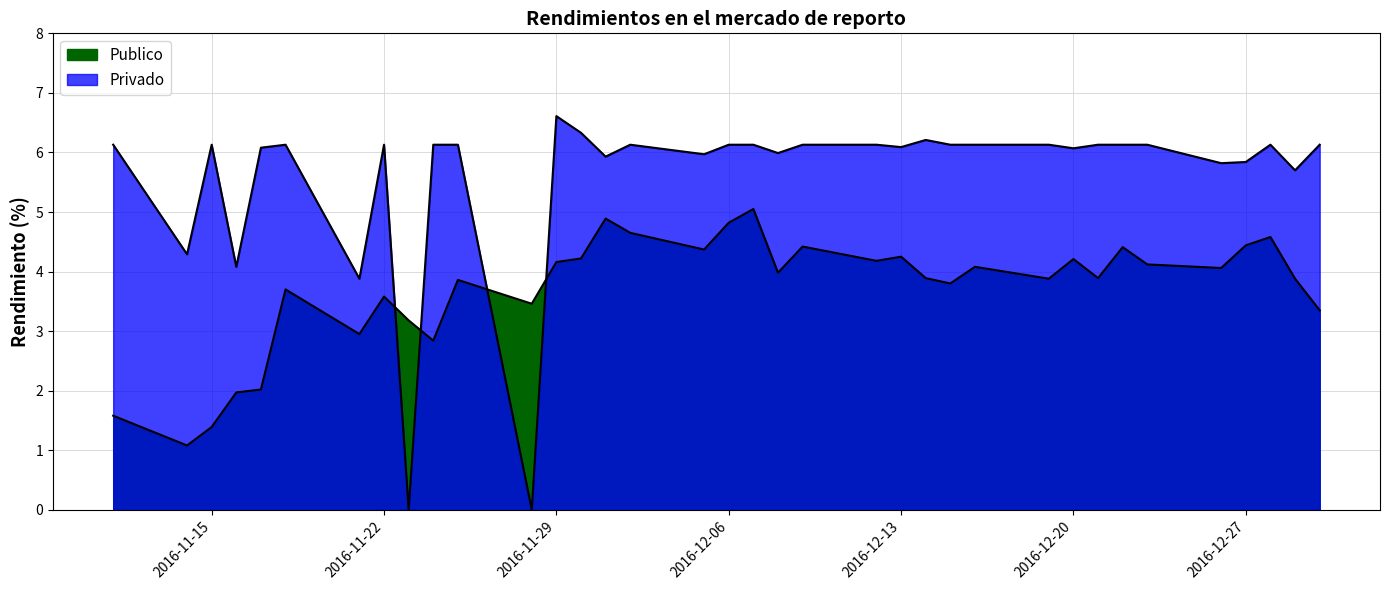

How many categories are shown in the chart?

36